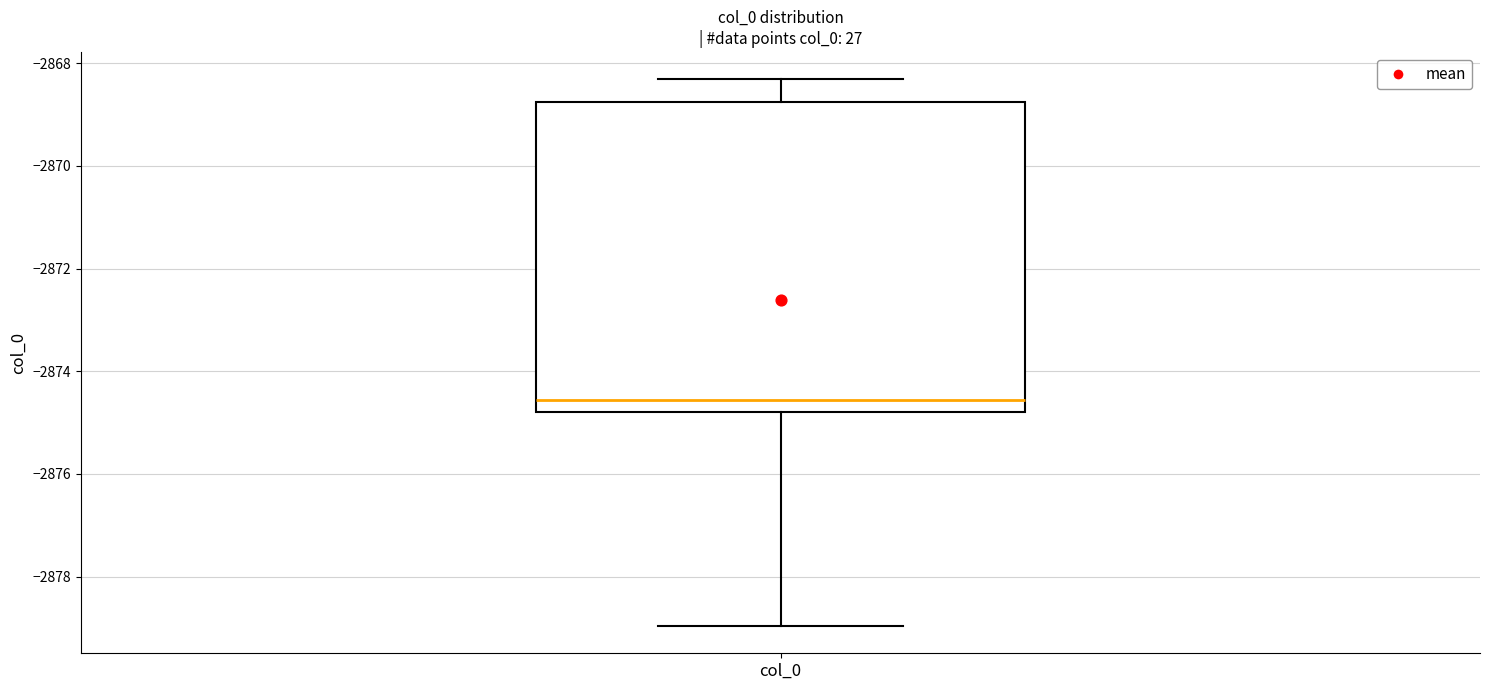

Read this box plot against the y-axis: the position of the median line, the range covered by the box, and the ends of both whiskers. The values are not printed on the chart, so give them approximately, as read against the axis.

median -2874.6, box -2874.8 to -2868.8, whiskers -2879.0 to -2868.4